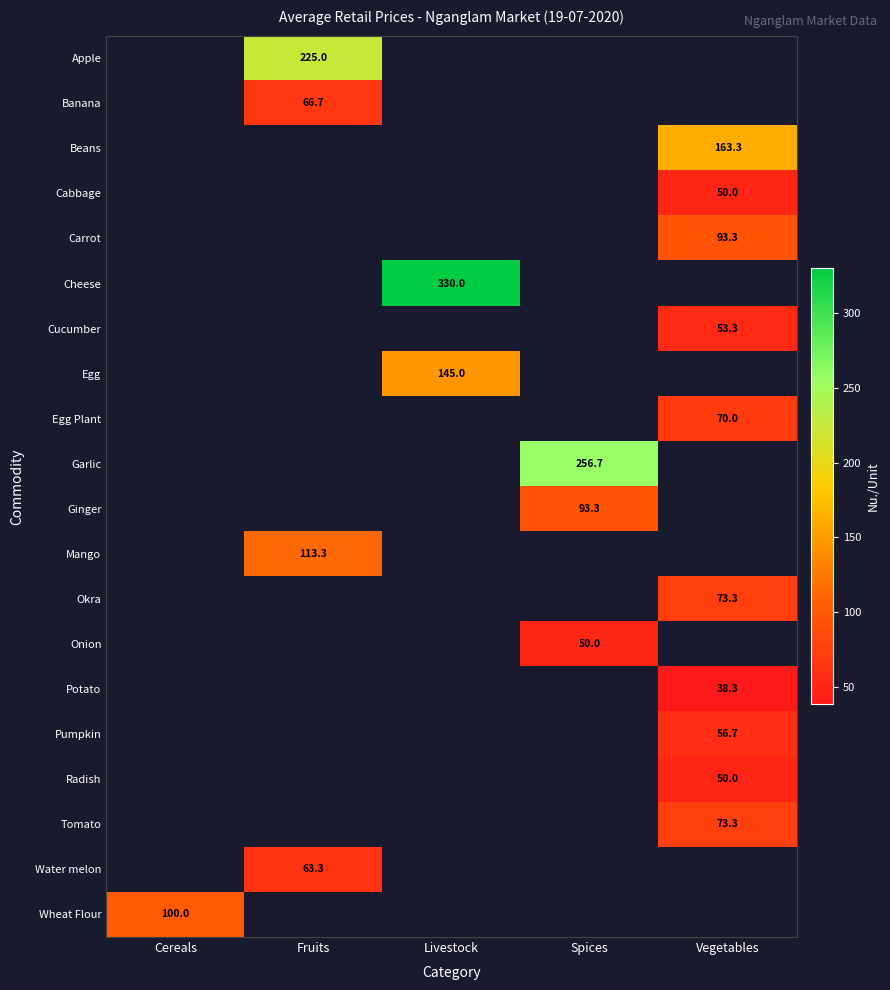

What is the greatest value displayed?

330.0